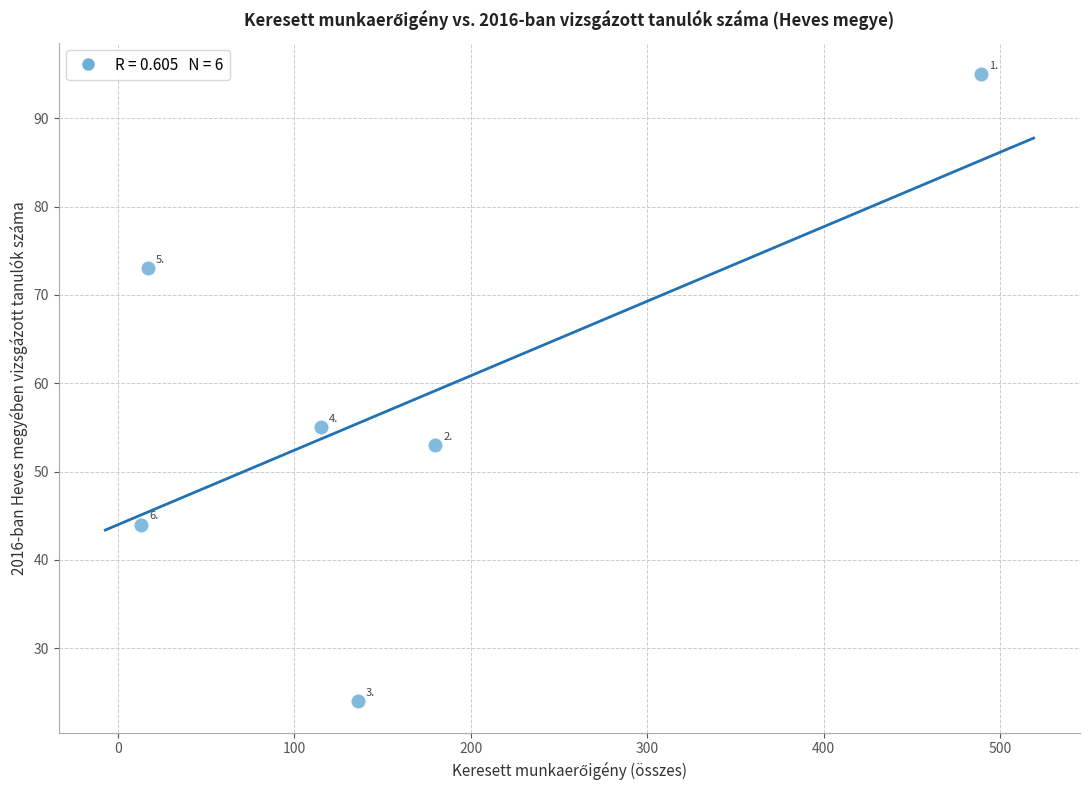

What is the range of X values (max minus min)?

476